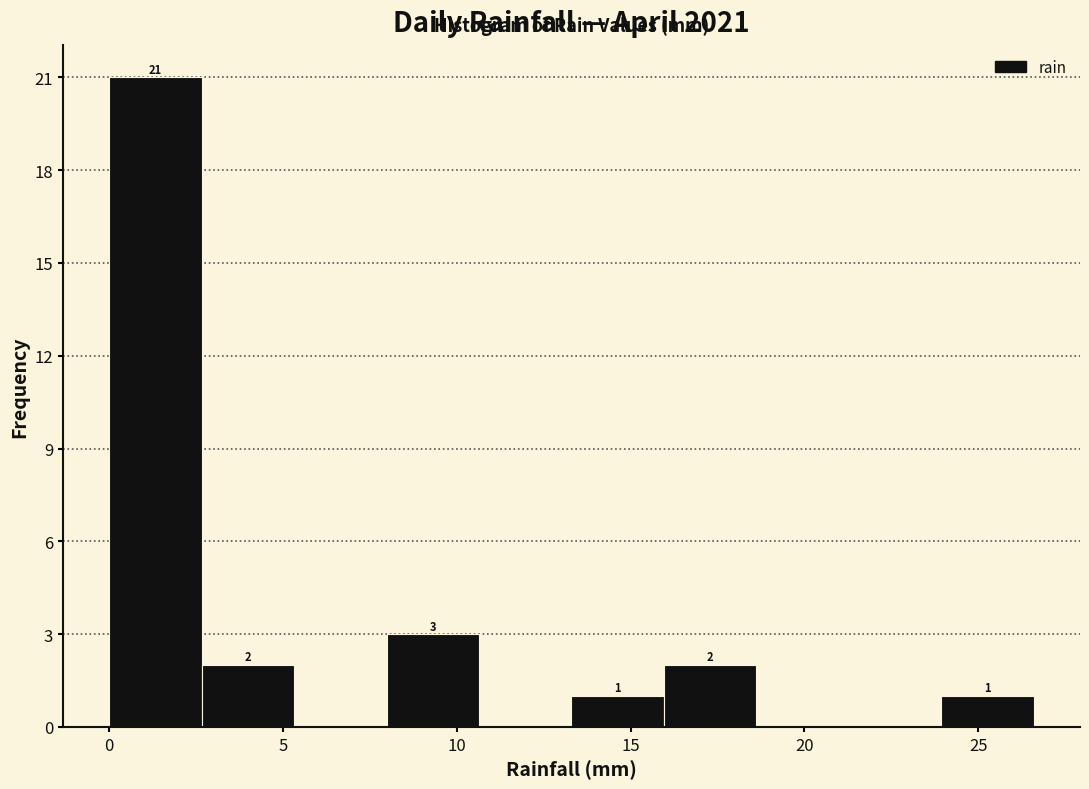

Over which range of the x-axis is the bar tallest?

0.0 to 2.5